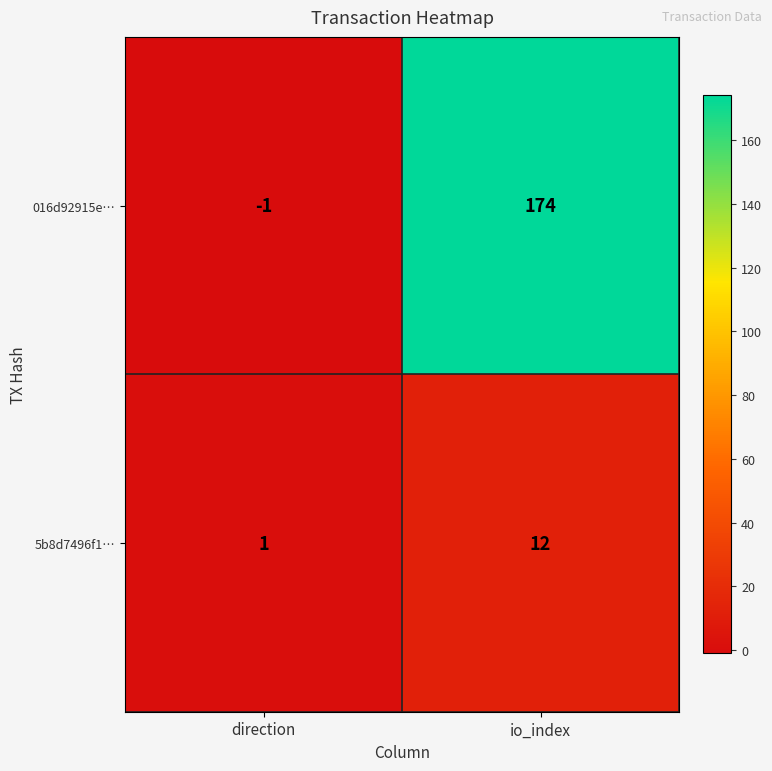

What is the maximum value shown in the chart?

174